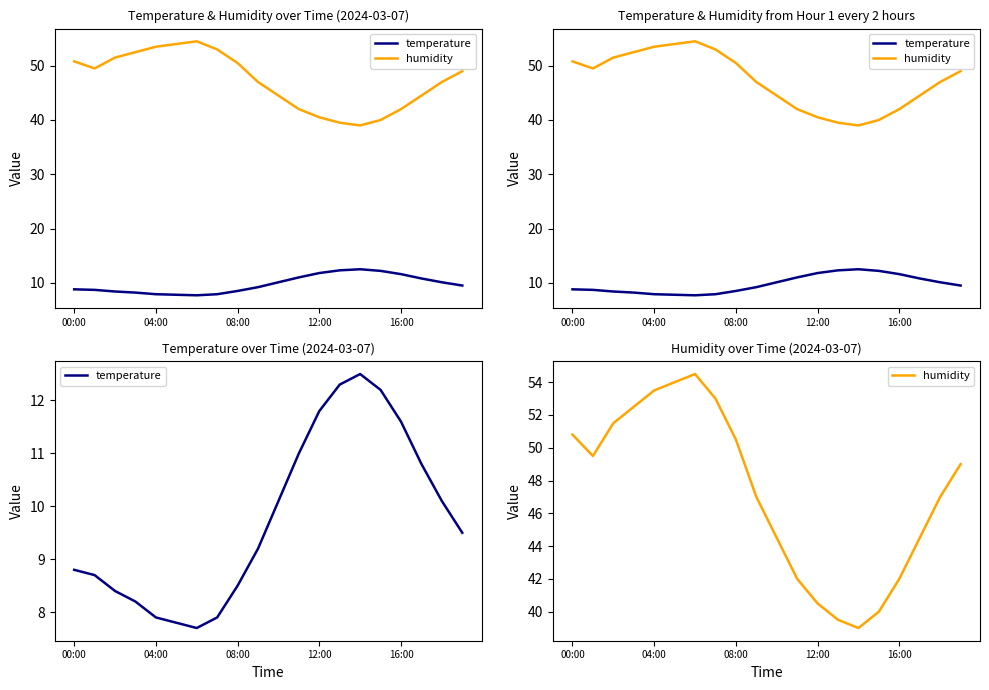

At which category does the chart reach its minimum across all series?

6